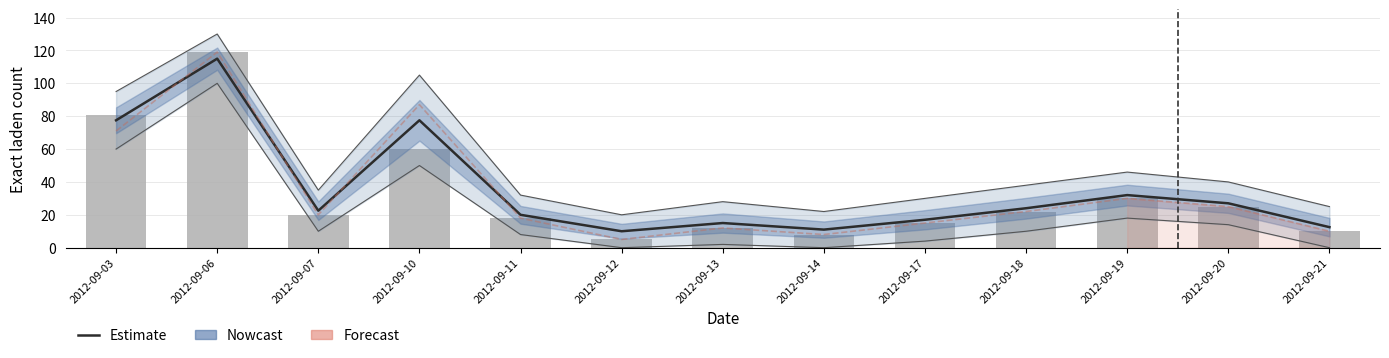

Which series changed the most between 2012-09-10 and 2012-09-20?

Exact lossen